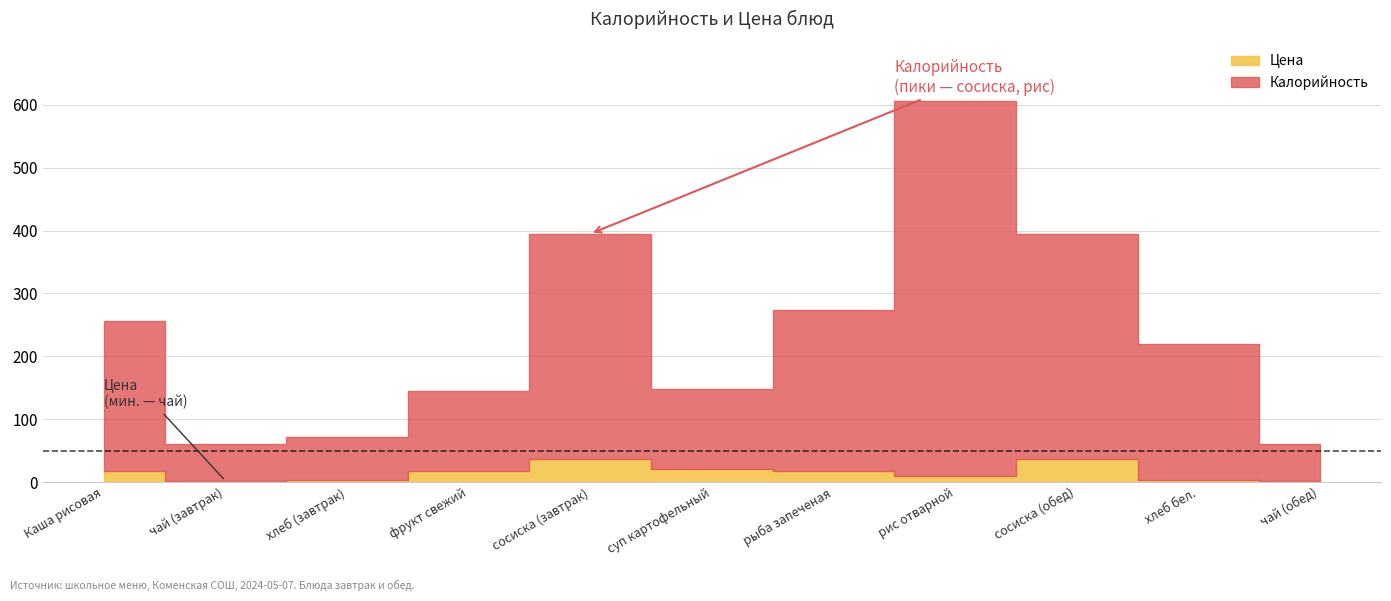

What is the total value across all series at хлеб (завтрак)?

71.0